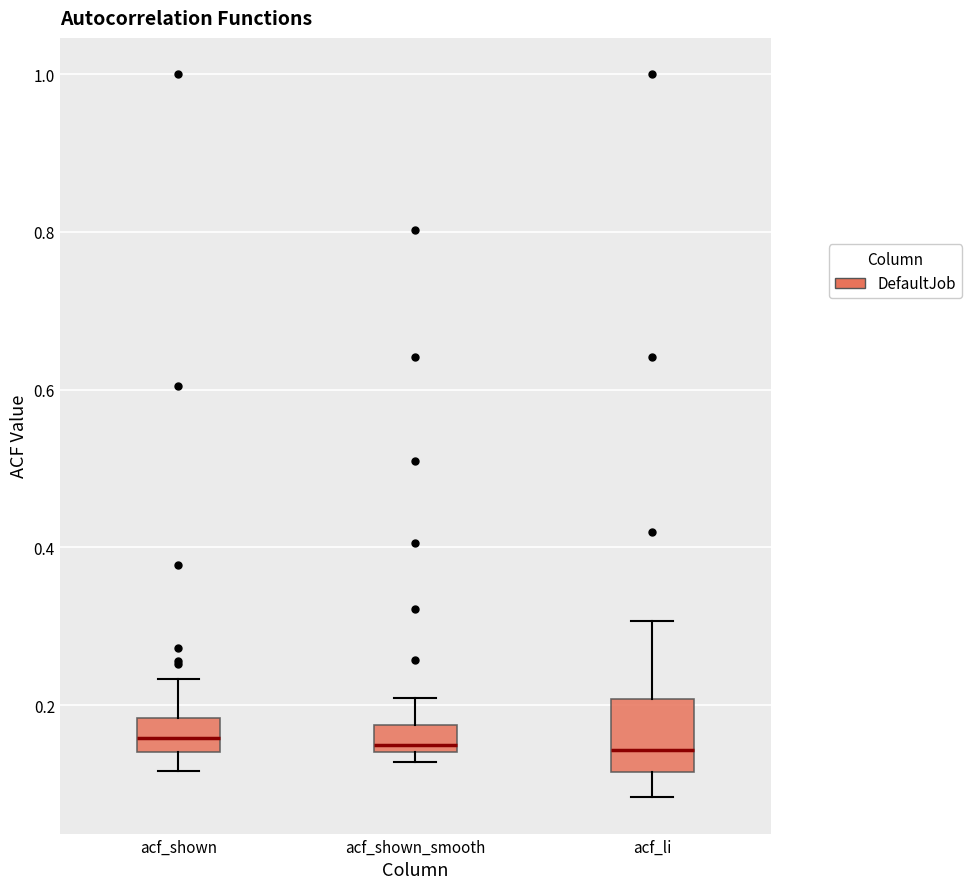

Where is the upper edge of the box for acf_li on the y-axis? The values are not printed on the chart, so give them approximately, as read against the axis.

0.20